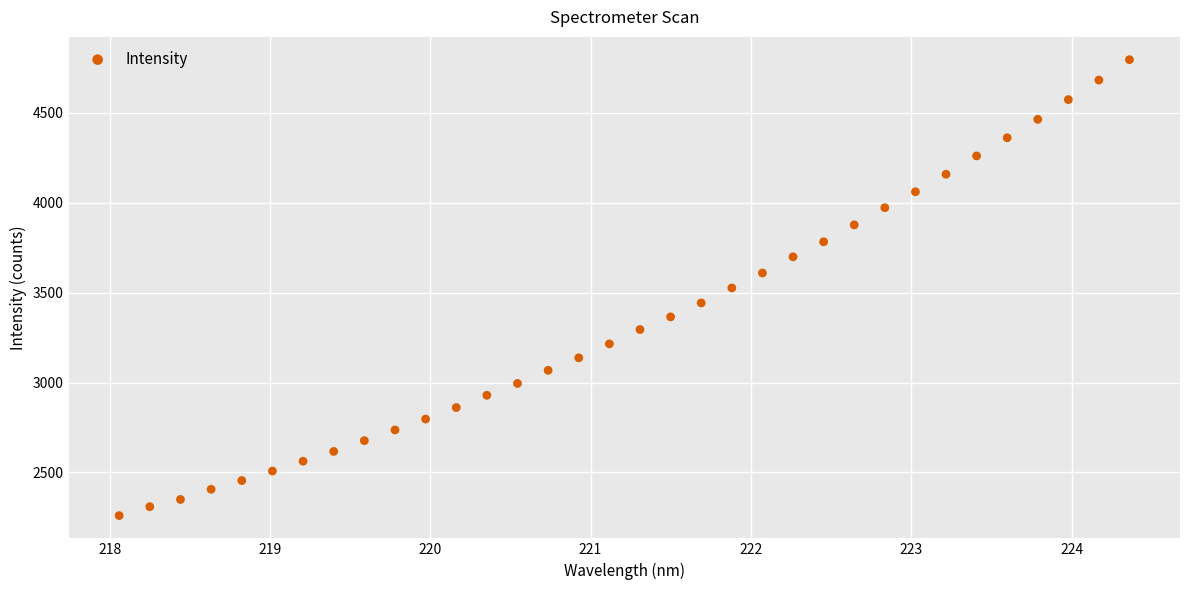

What is the range of Y values (max minus min)?

2533.5